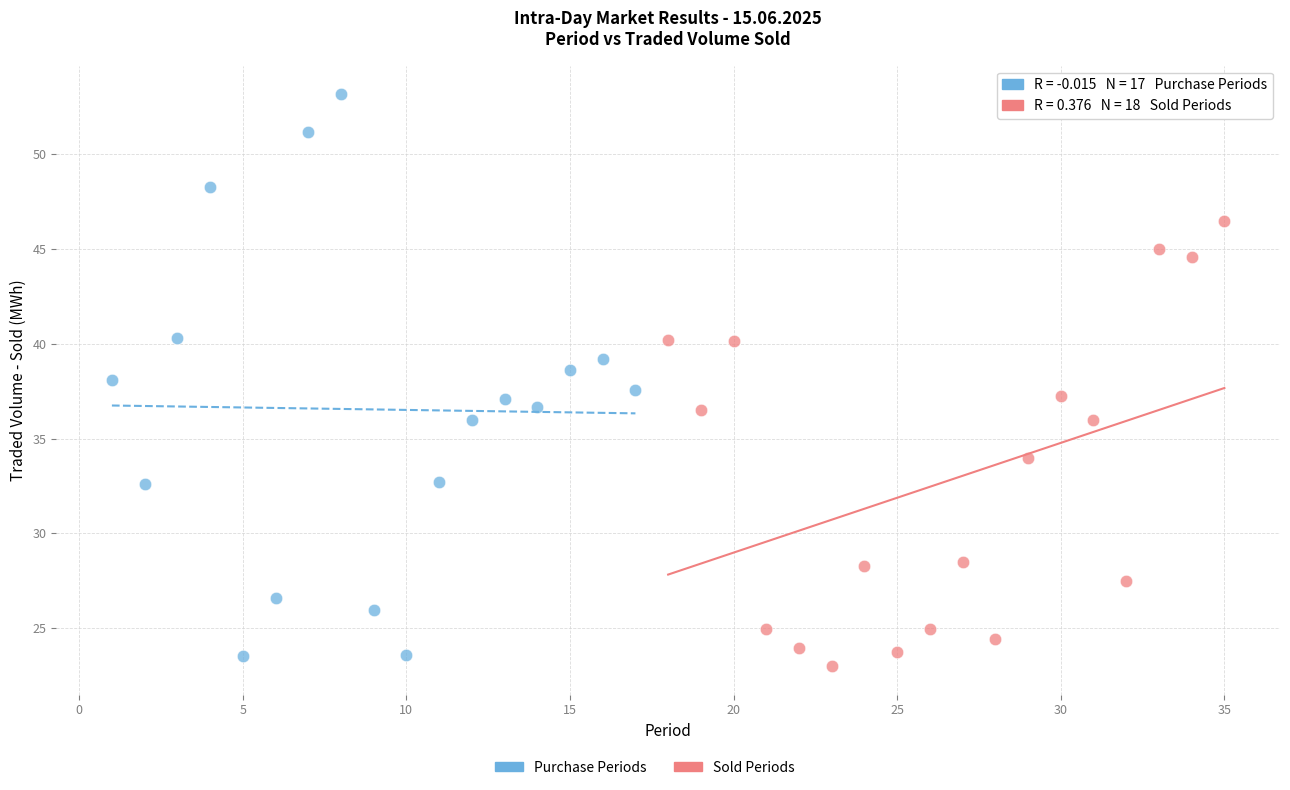

Which series contains the highest Y value?

Purchase Periods